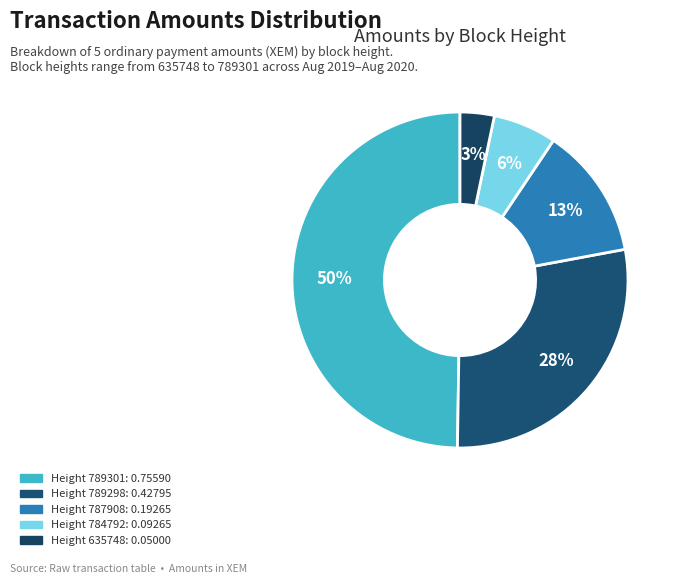

Rank the categories by value from lowest to highest.

Height 635748: 0.05000, Height 784792: 0.09265, Height 787908: 0.19265, Height 789298: 0.42795, Height 789301: 0.75590